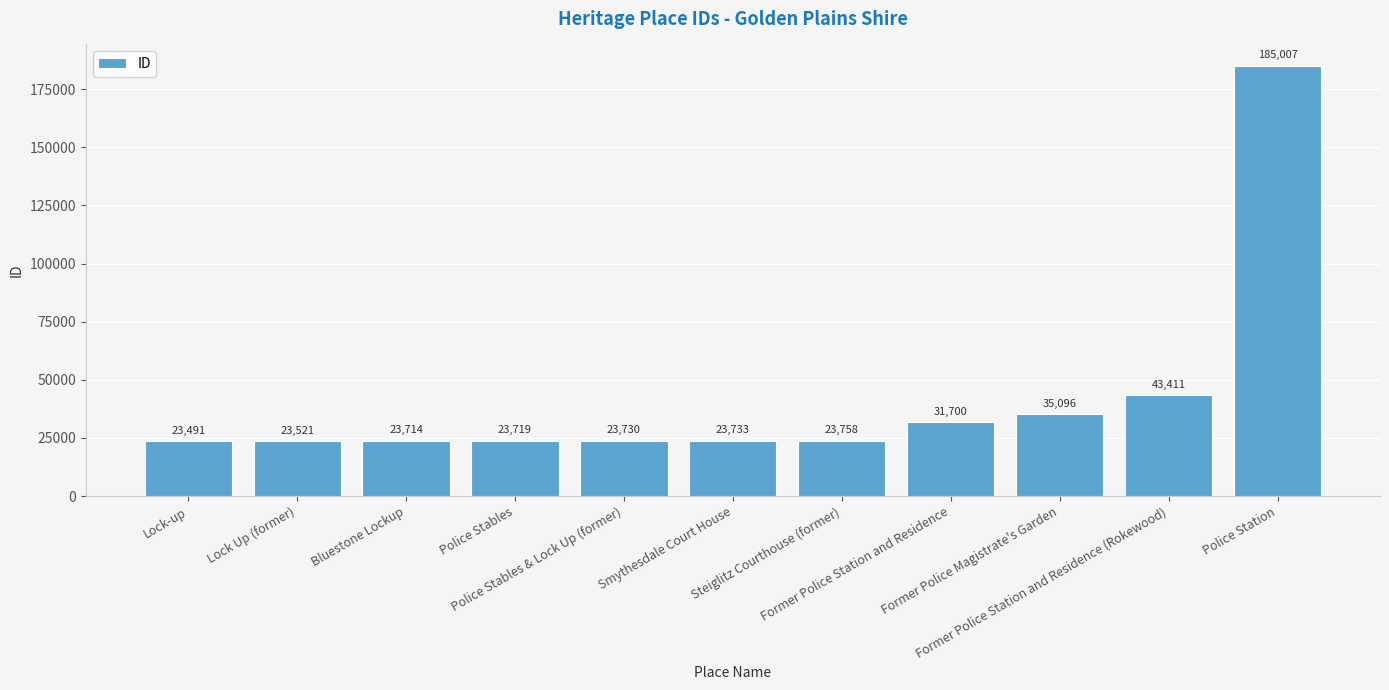

List the labels in order of value, smallest first.

Lock-up, Lock Up (former), Bluestone Lockup, Police Stables, Police Stables & Lock Up (former), Smythesdale Court House, Steiglitz Courthouse (former), Former Police Station and Residence, Former Police Magistrate's Garden, Former Police Station and Residence (Rokewood), Police Station